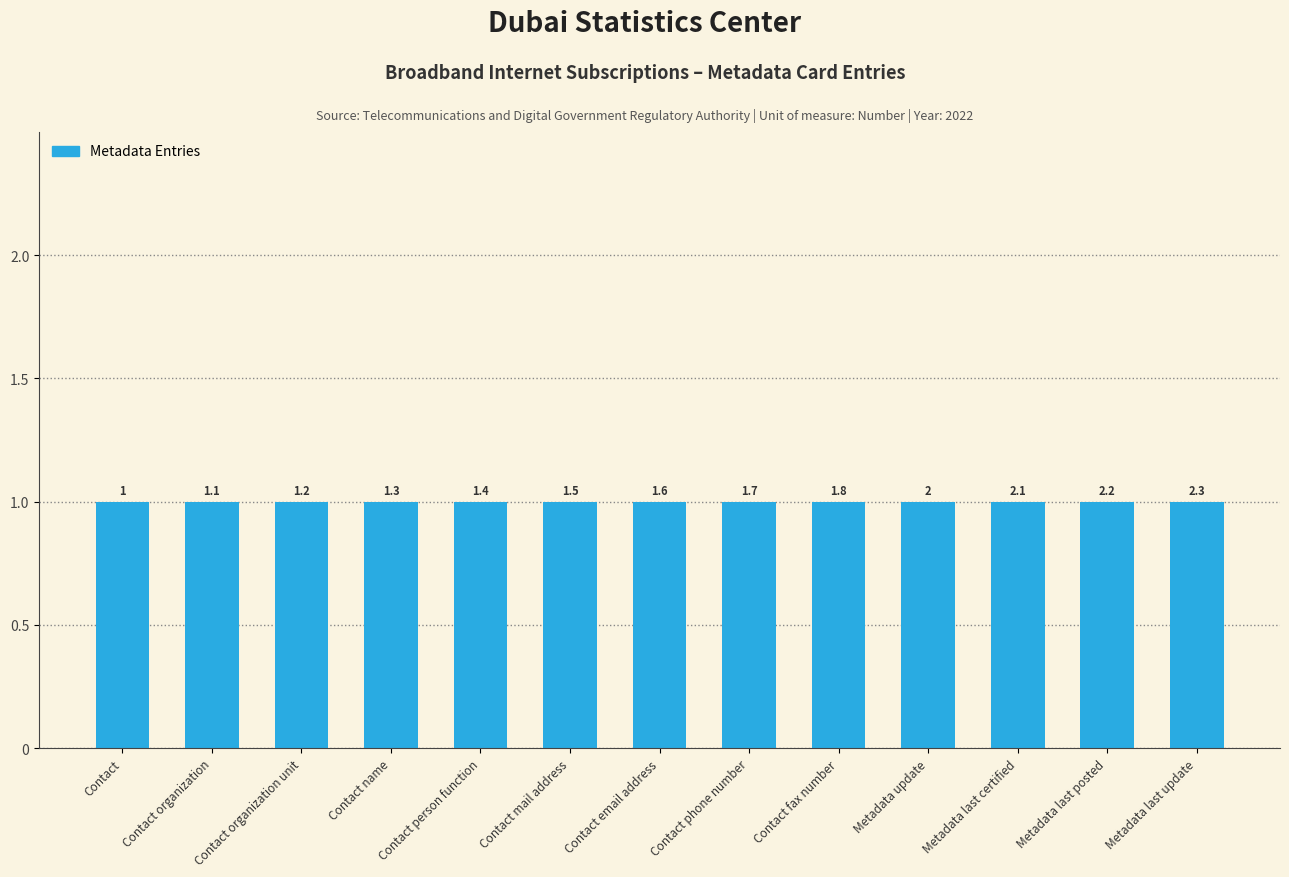

What is the value of the 3rd bar from the left?

1.2